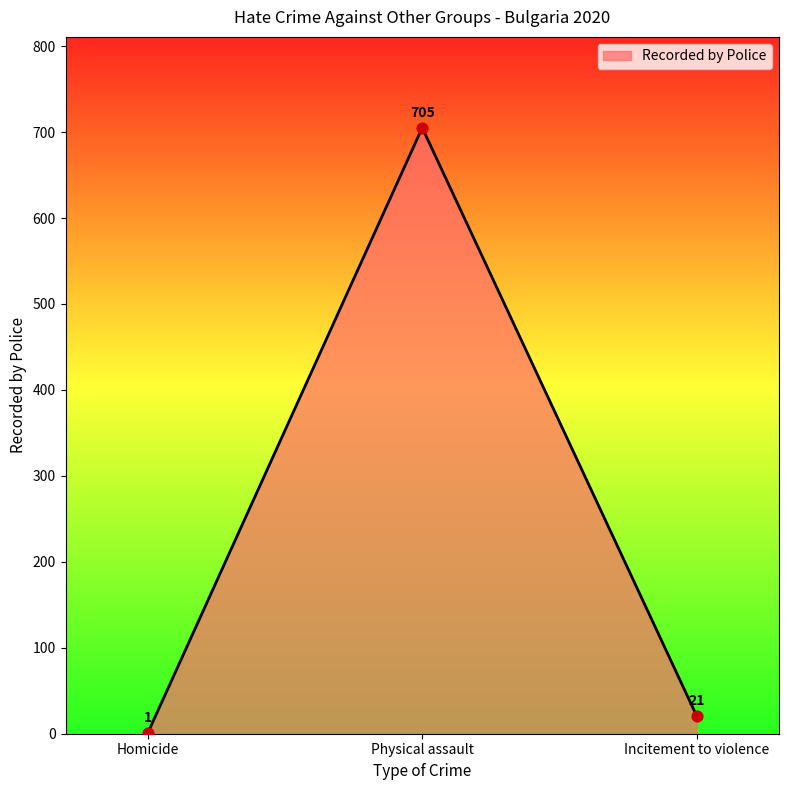

What is the change in value from Homicide to Incitement to violence?

+20